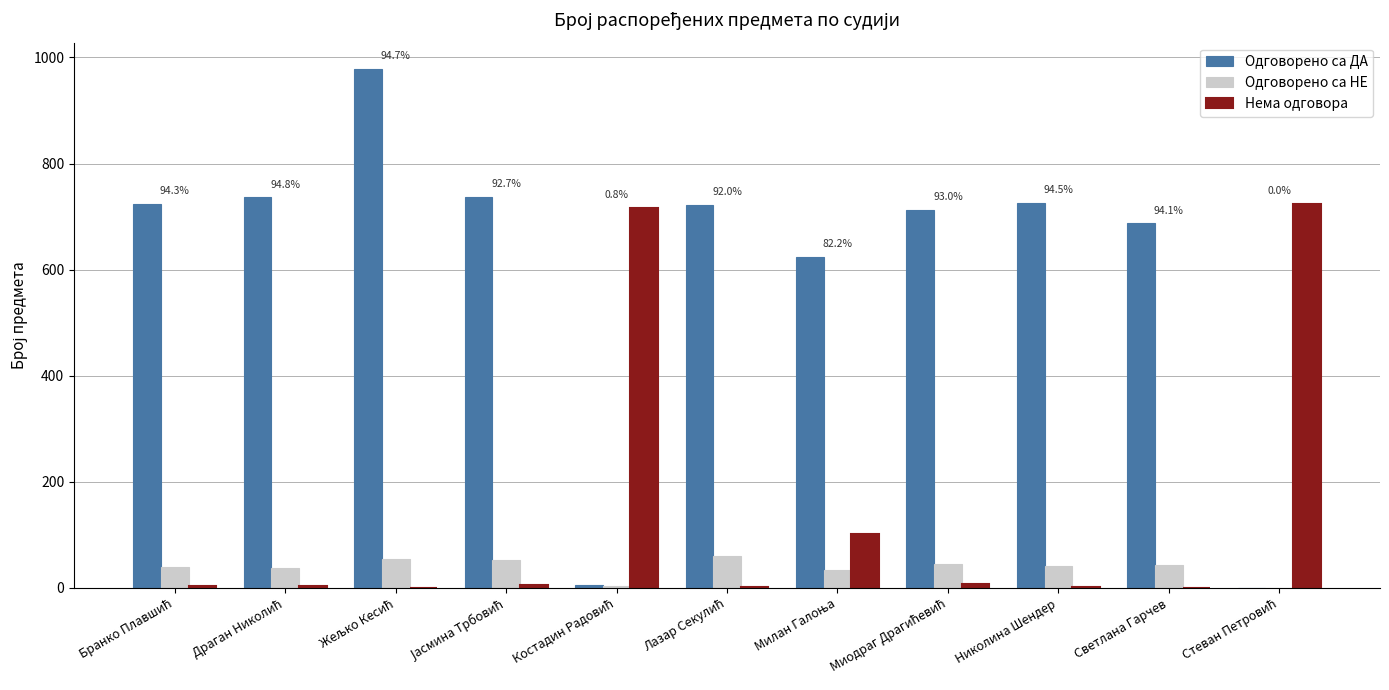

Which series has the largest total across all categories?

Одговорено са ДА